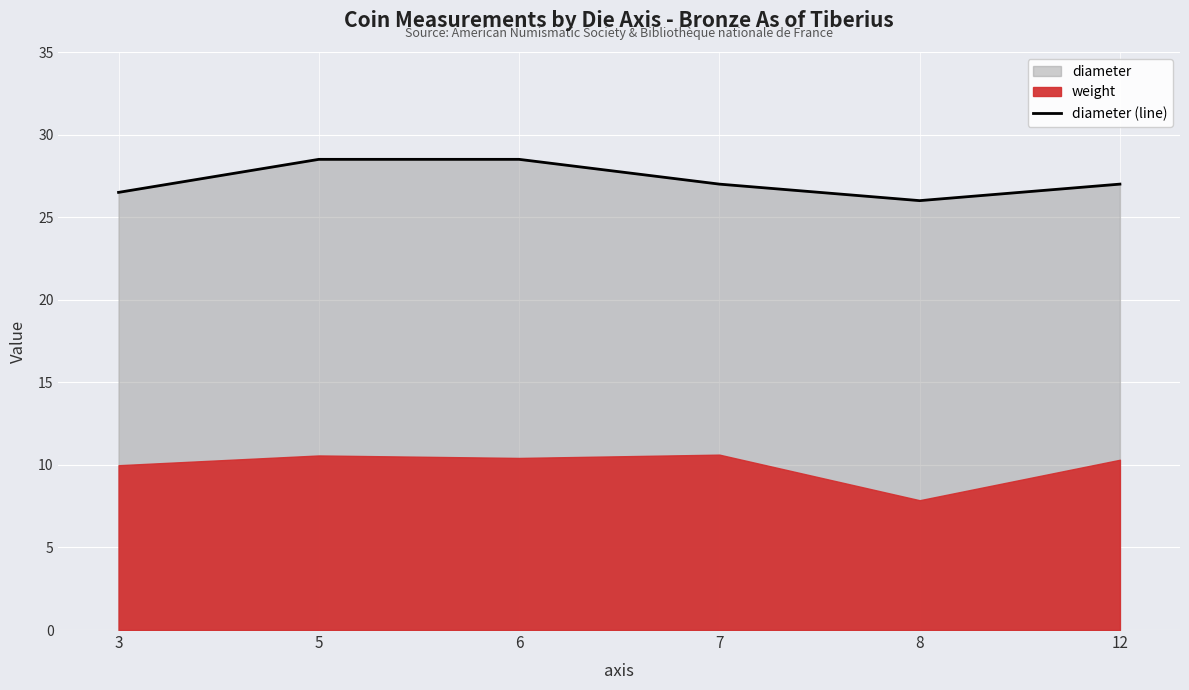

At which label does the data first exceed 27?

5